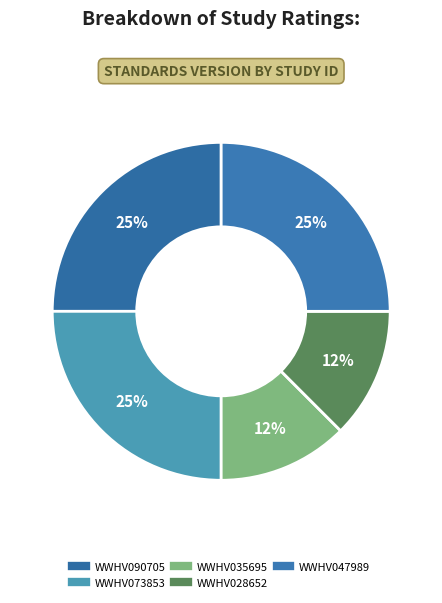

What is the ratio of the value at WWHV028652 to the value at WWHV035695?

1.0